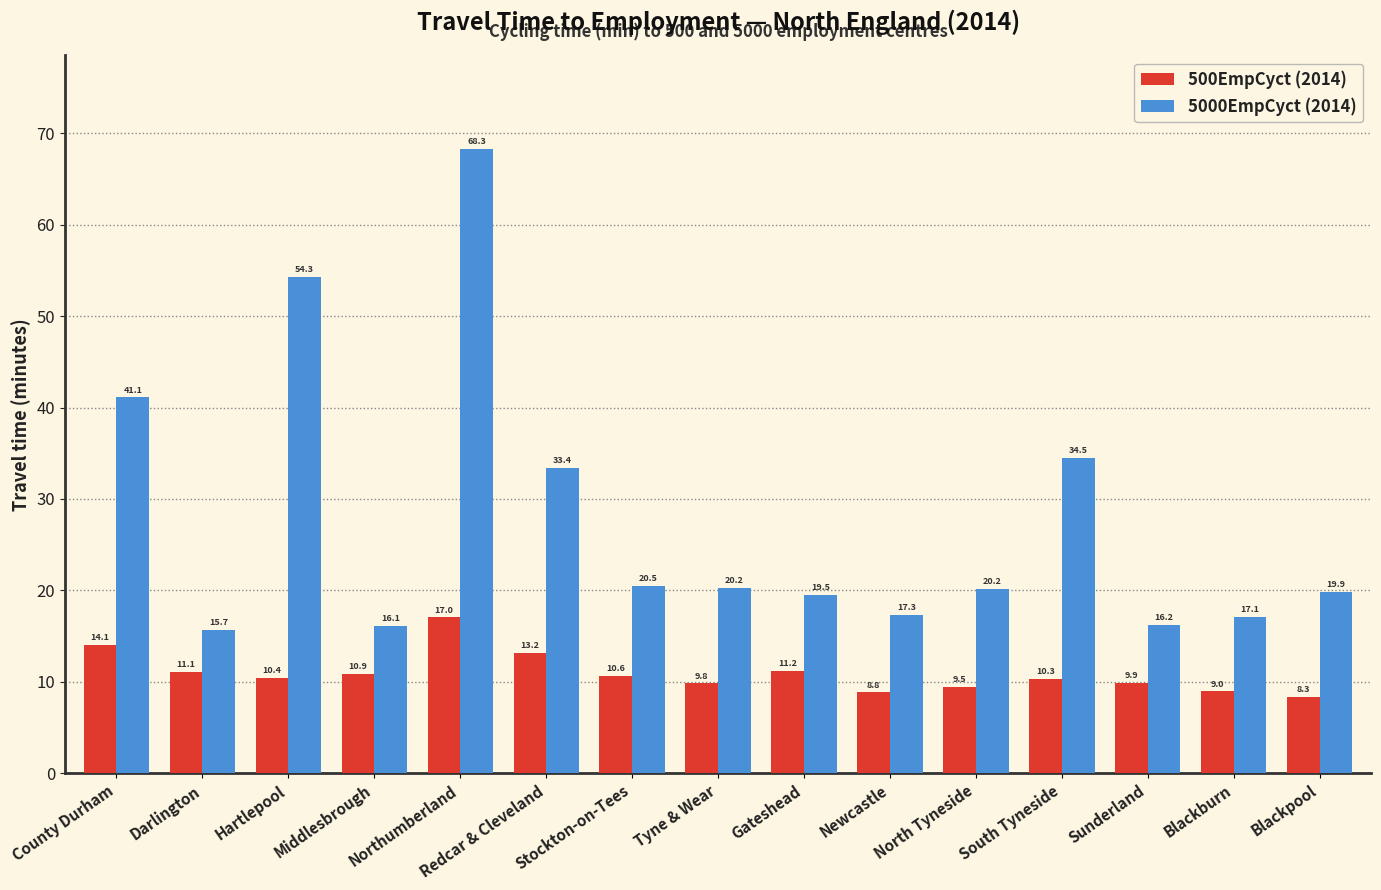

What is the difference between the maximum and minimum values in the 500EmpCyct (2014) series?

8.7